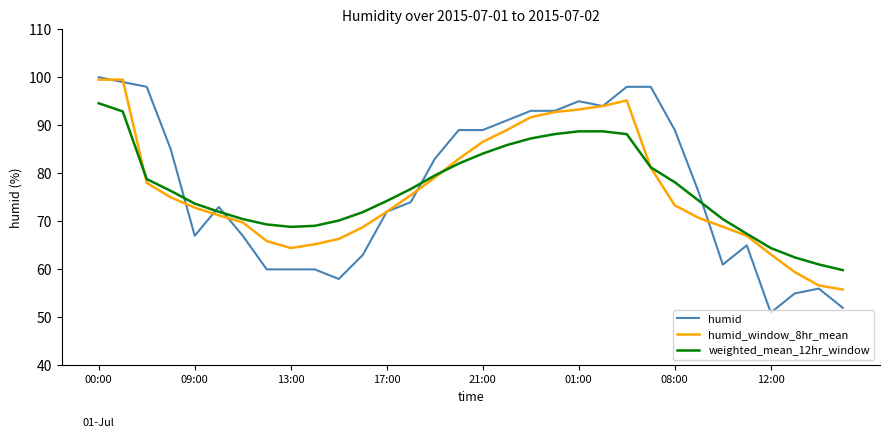

What is the minimum value for humid_window_8hr_mean?

55.8